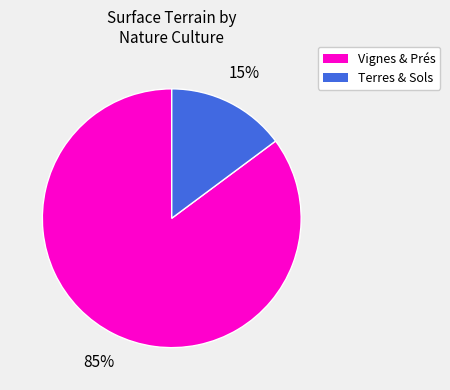

To the nearest percent, what is the average slice percentage?

50%